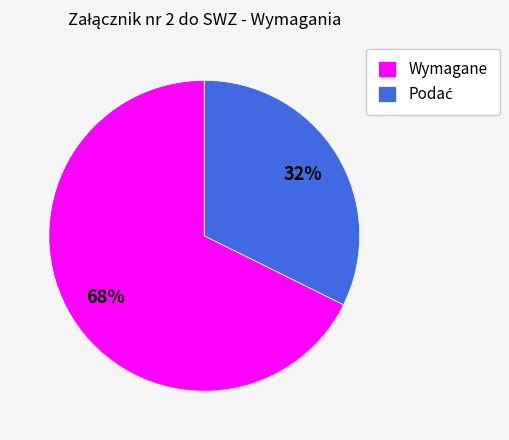

To the nearest percent, what percentage of the pie is Wymagane?

68%